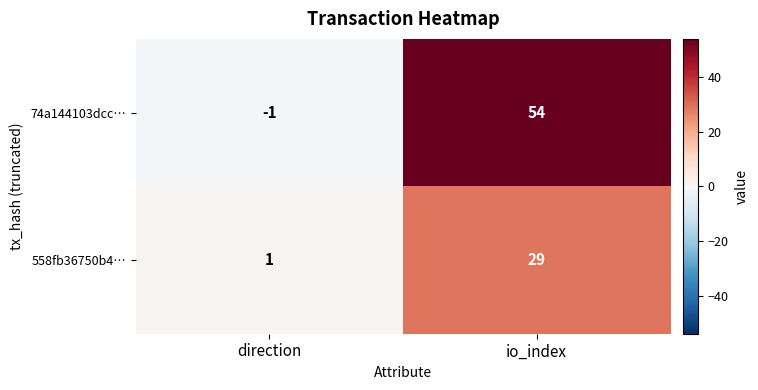

At how many categories does at least one series exceed 42?

1